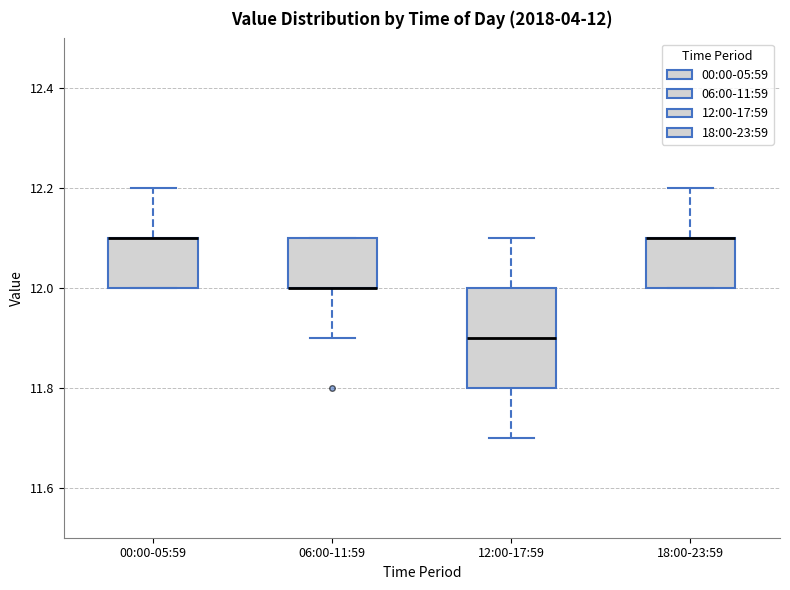

Which box is the tallest, from its lower edge to its upper edge?

12:00-17:59